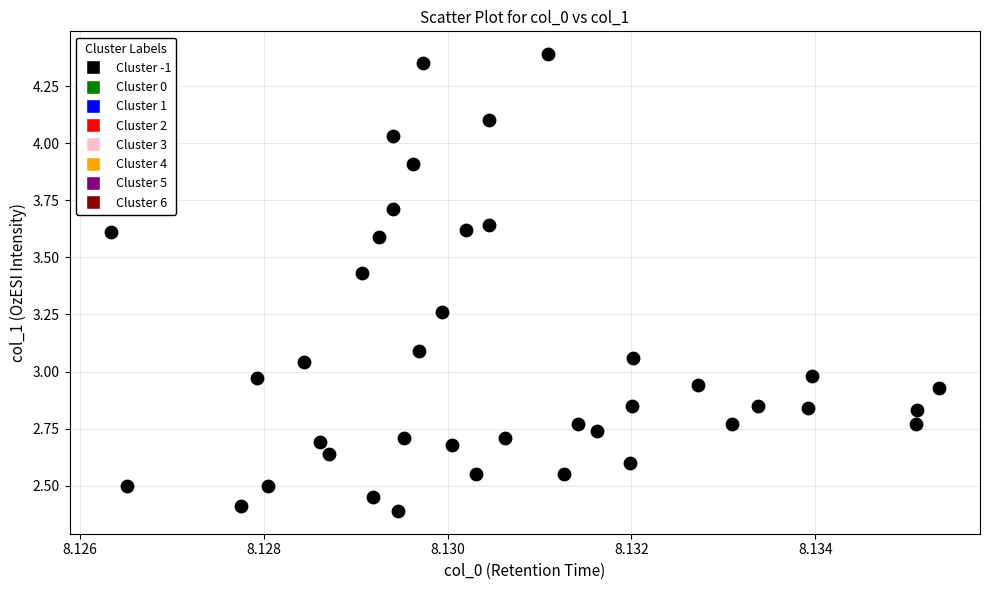

What is the range of Y values (max minus min)?

2.0